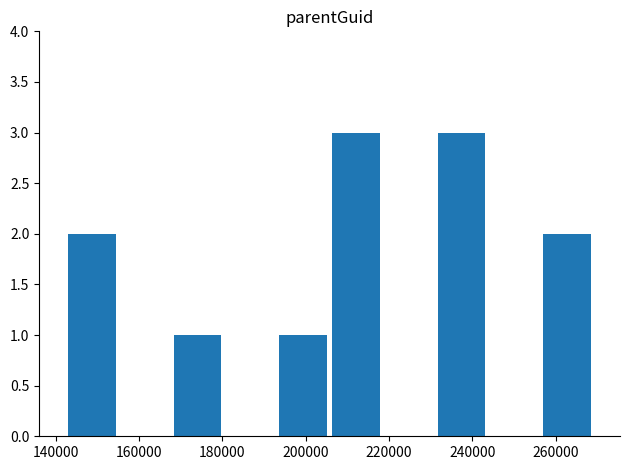

Reading left to right, extract all data points from this chart.

2	0	1	0	1	3	0	3	0	2